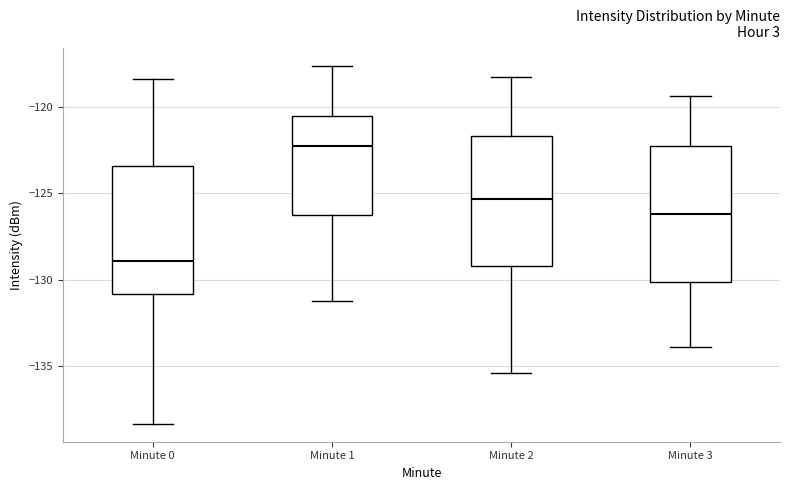

Which box has the lowest median line?

Minute 0